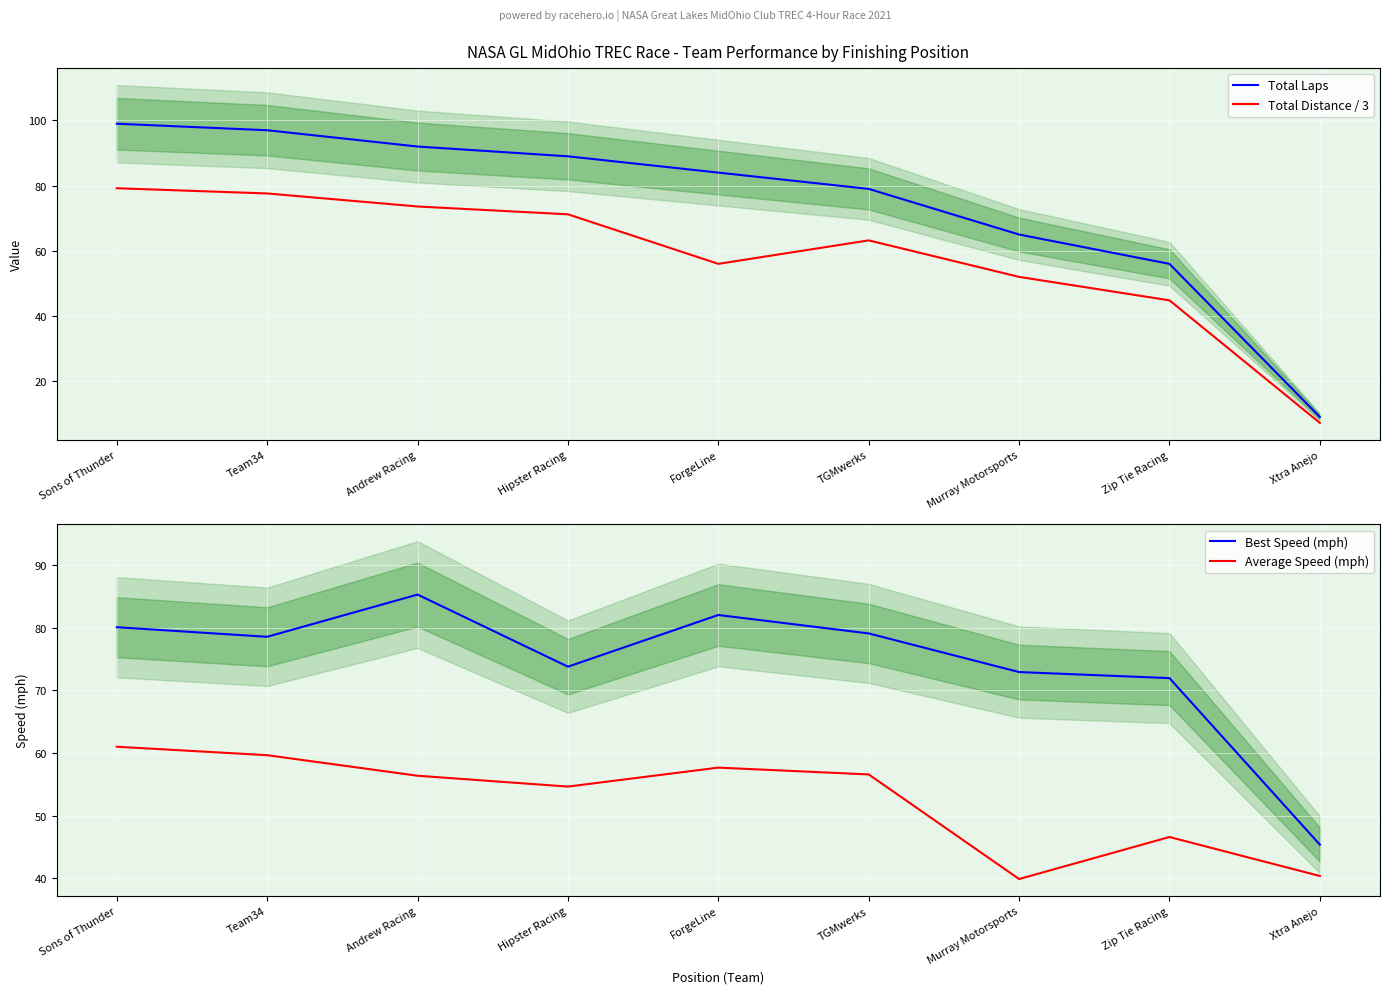

True or false: Average Speed (mph) has more than 2 points higher than both neighbors.

False